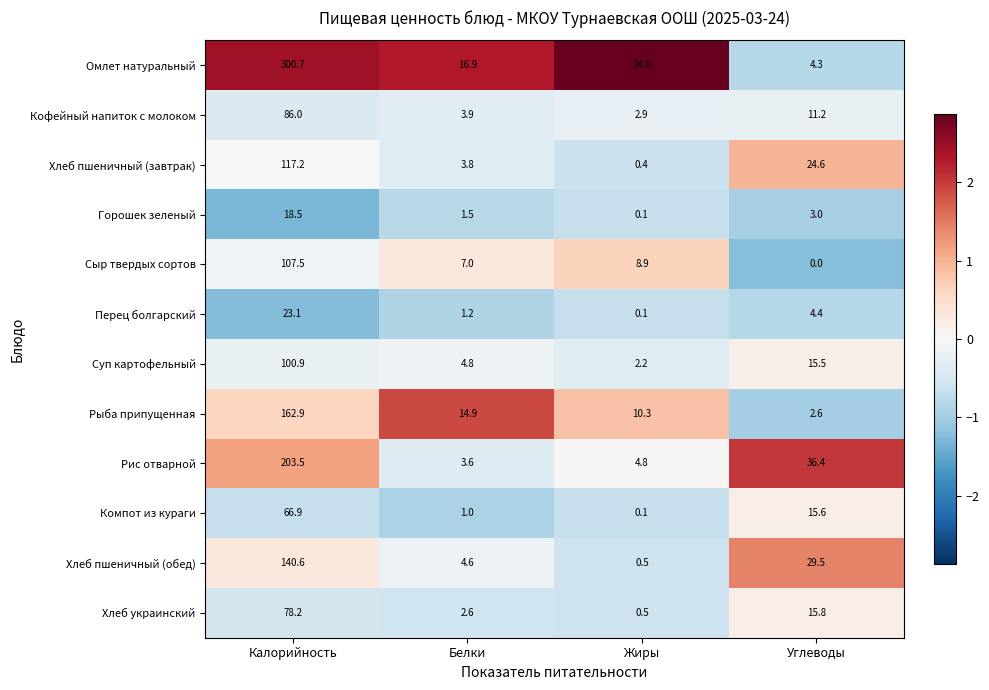

At which label does Сыр твердых сортов first exceed 8?

Калорийность